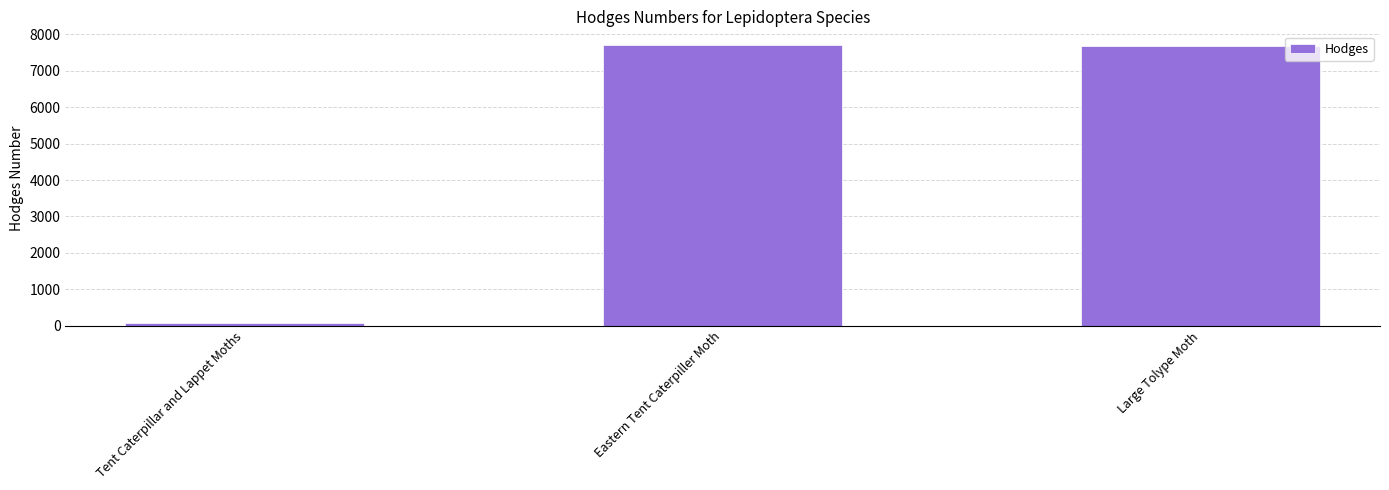

Which category has the lowest value across all series?

Tent Caterpillar and Lappet Moths